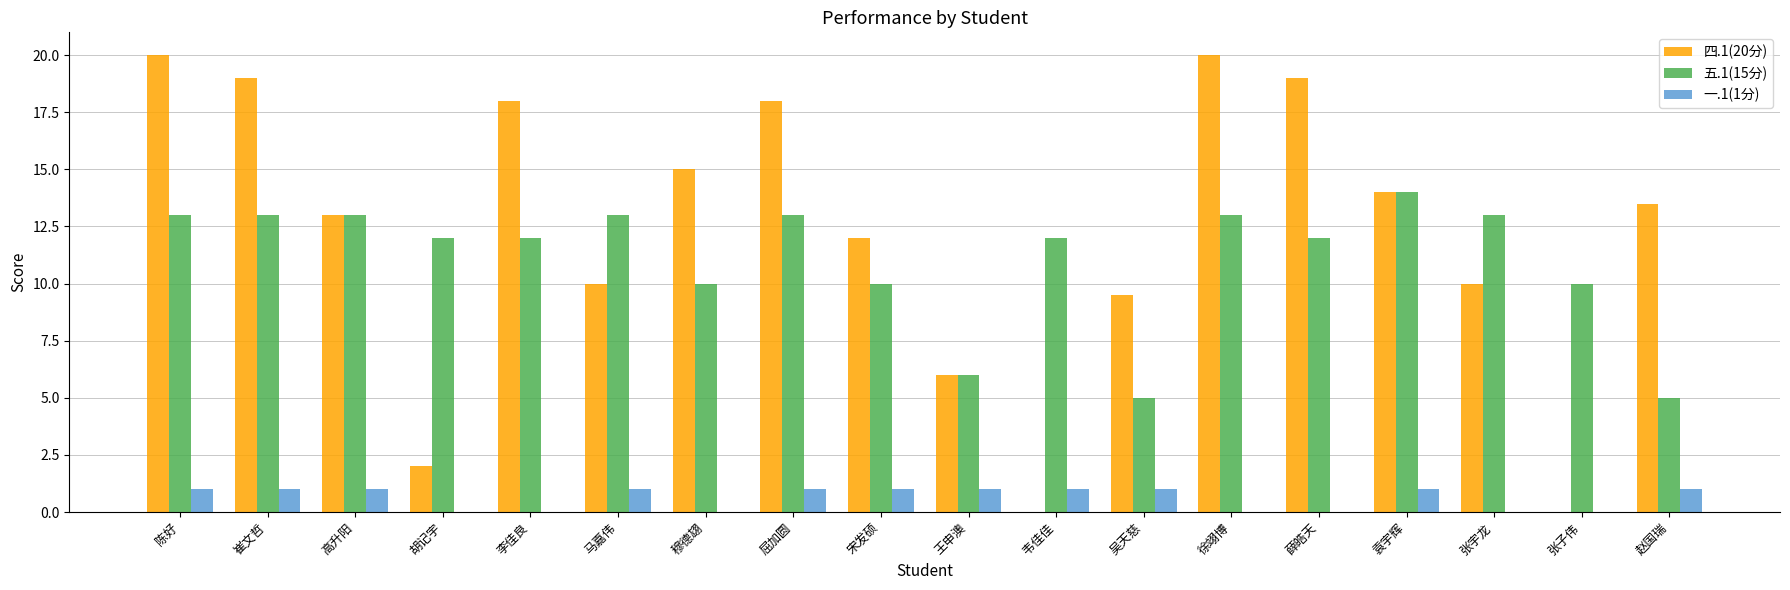

Between 高升阳 and 韦佳佳, which series saw the biggest shift?

四.1(20分)